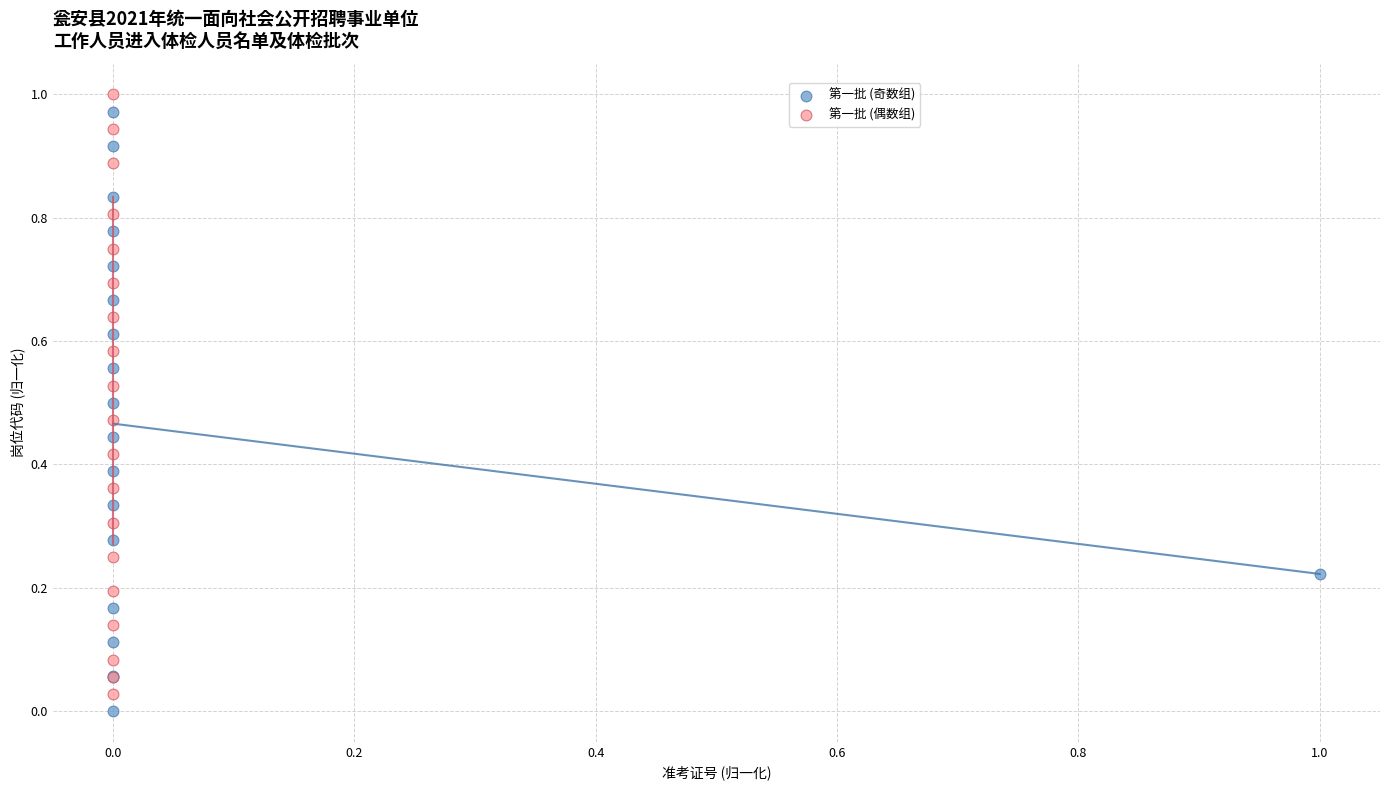

What are all the series names shown in the legend?

第一批 (奇数组), 第一批 (偶数组)